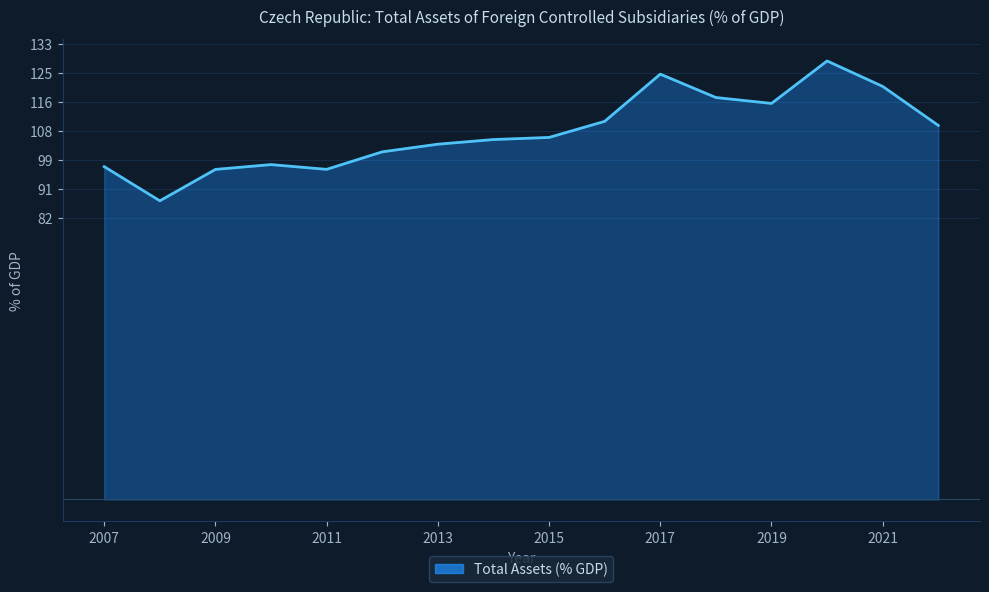

What is the difference between the maximum and minimum values?

40.8